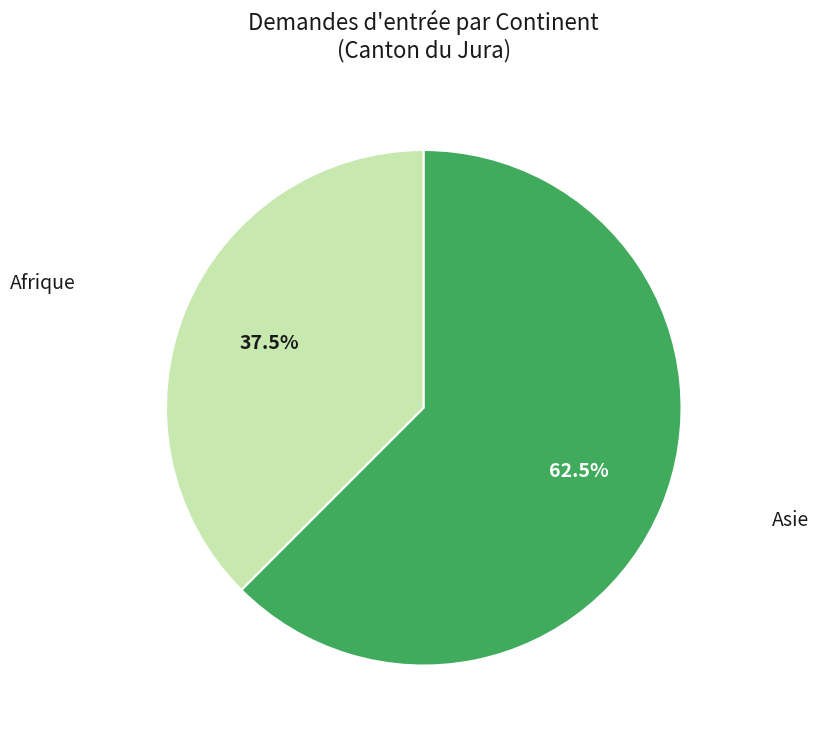

What portion of the pie excludes Afrique?

62.5%